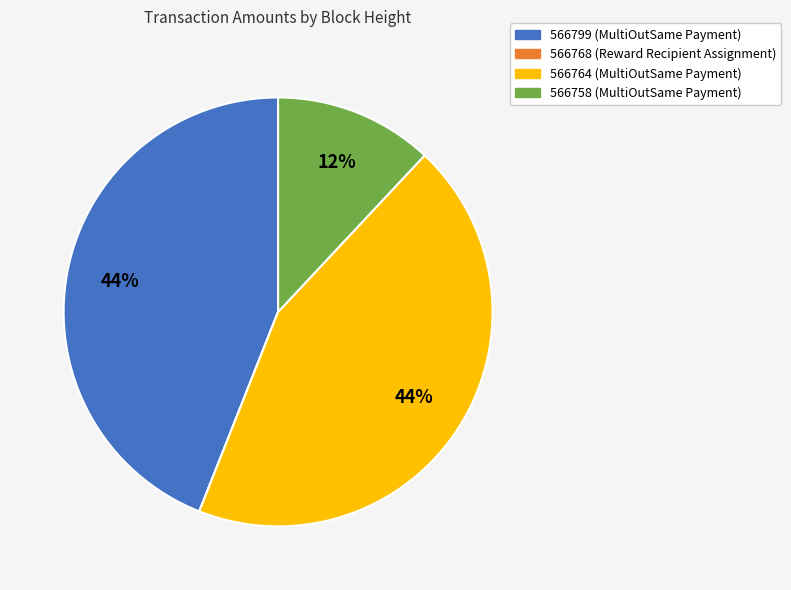

To the nearest percent, what percentage of the pie is 566799?

44%